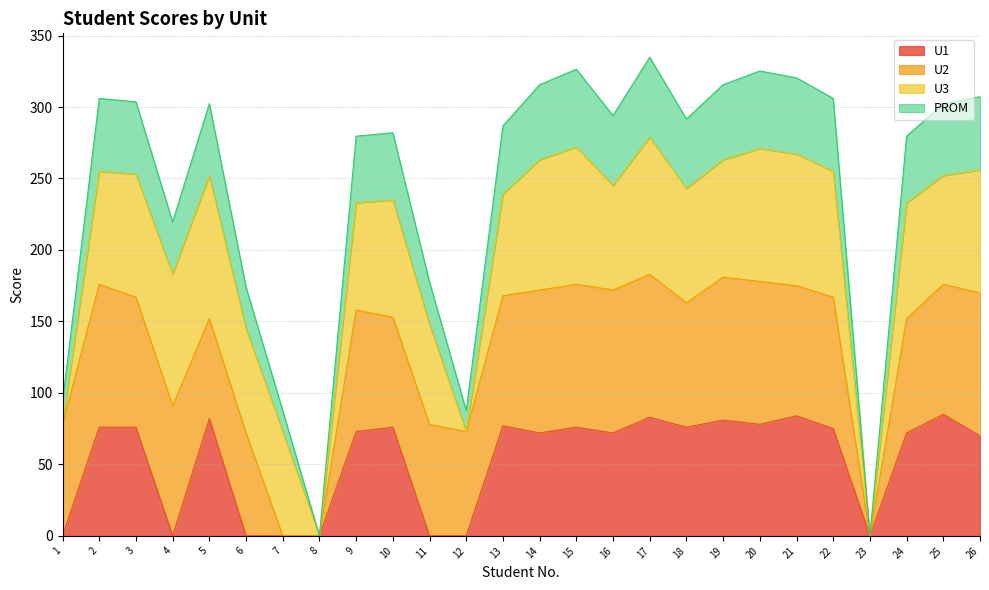

What are all the series names shown in the legend?

U1, U2, U3, PROM